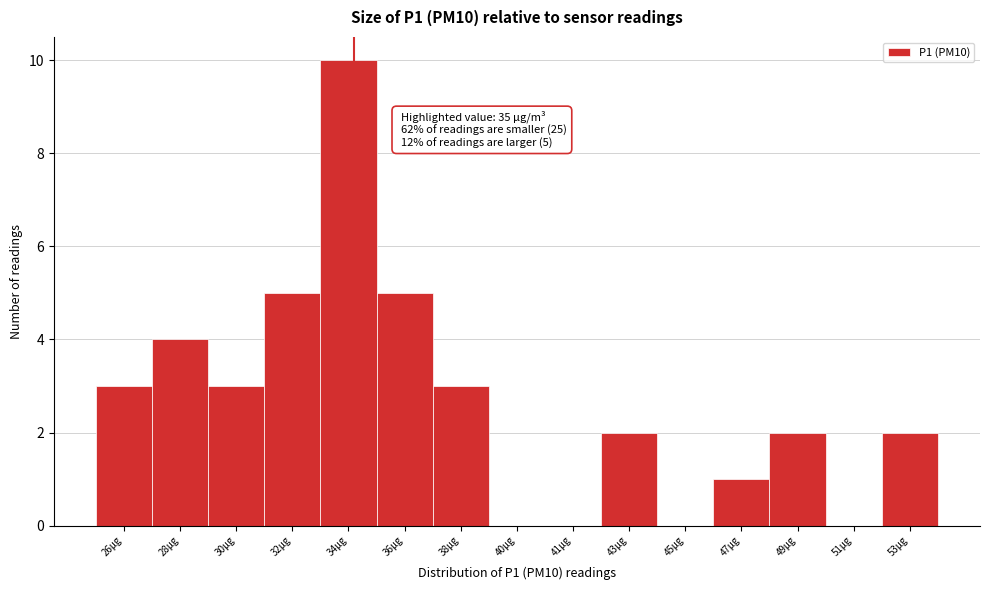

Reading left to right, transcribe all the data shown in this chart.

26μg=3	28μg=4	30μg=3	32μg=5	34μg=10	36μg=5	38μg=3	40μg=0	41μg=0	43μg=2	45μg=0	47μg=1	49μg=2	51μg=0	53μg=2